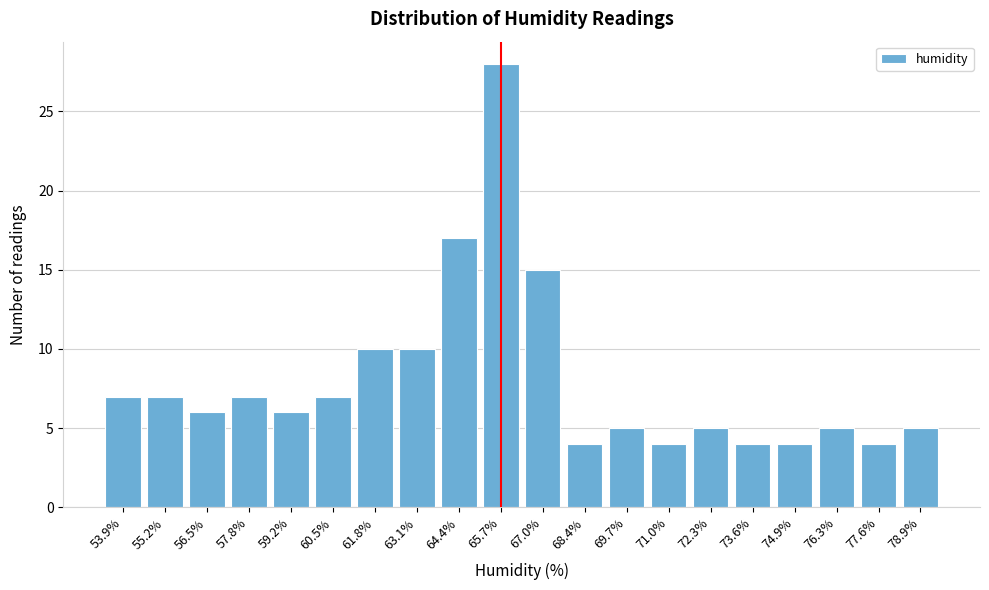

Reading left to right, extract all data points from this chart.

7	7	6	7	6	7	10	10	17	28	15	4	5	4	5	4	4	5	4	5